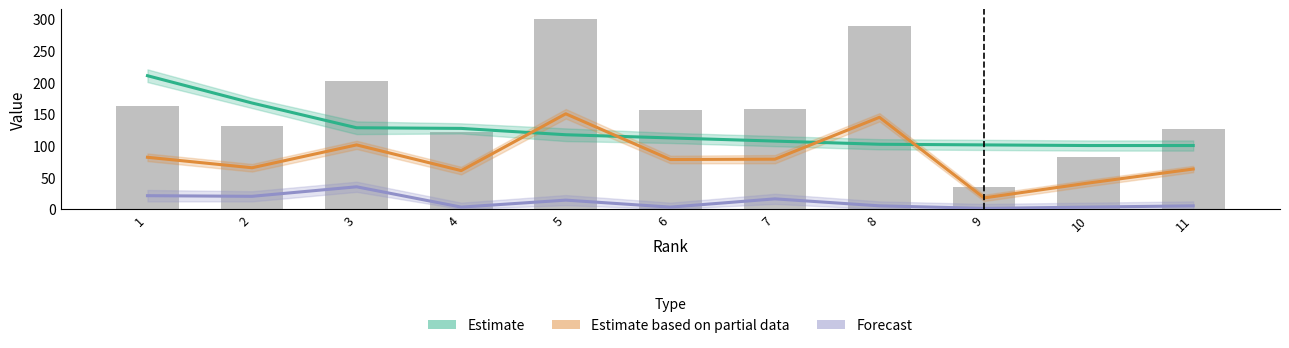

How many data points in H index are above 112?

5